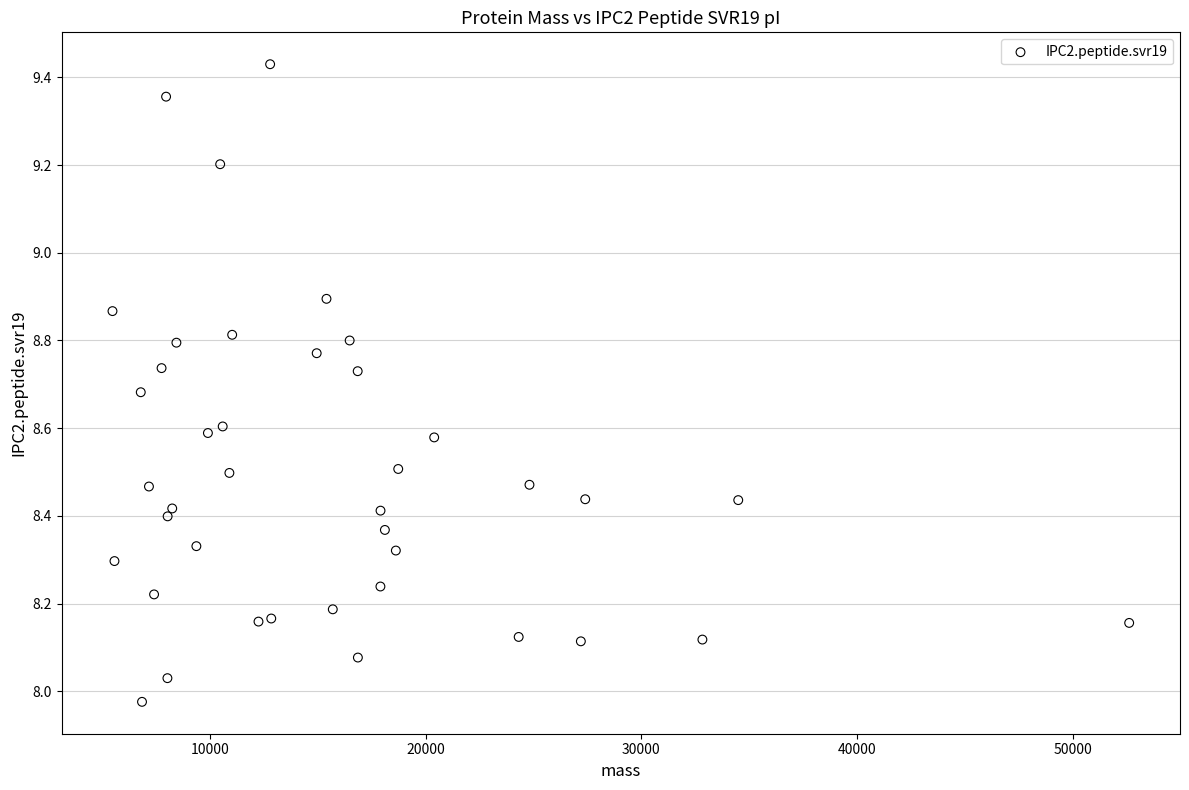

What is the range of Y values (max minus min)?

1.5